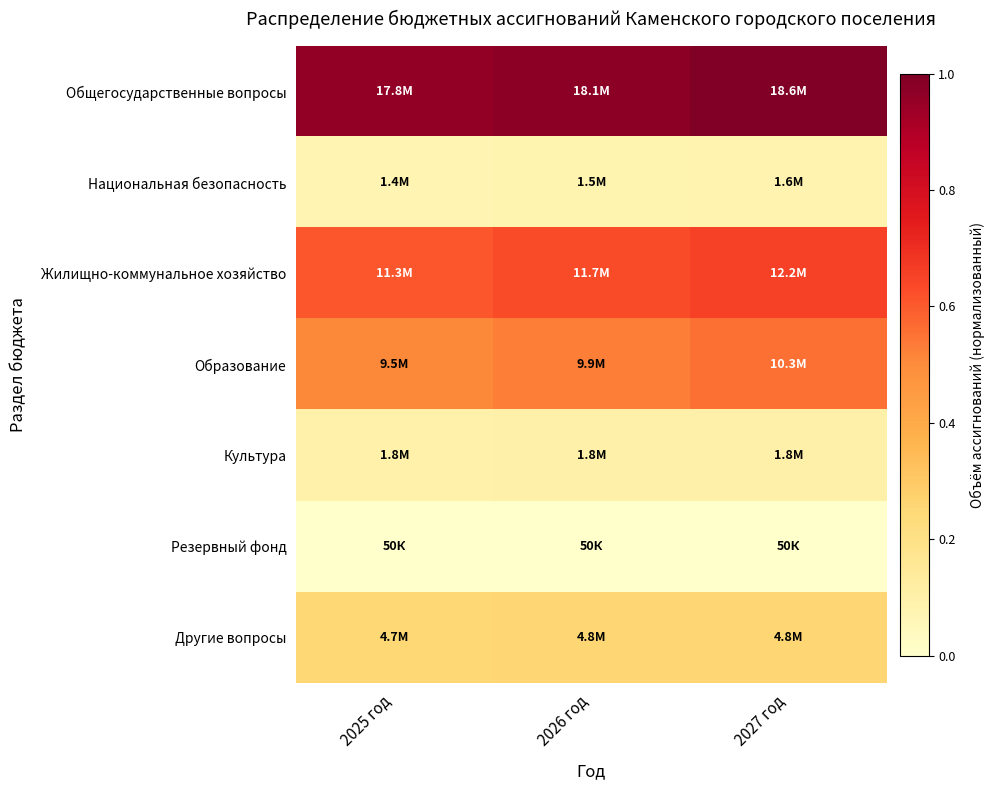

Reading left to right, transcribe all the data shown in this chart.

Общегосударственные вопросы: 2025 год=1.0	2026 год=1.0	2027 год=1.0
Национальная безопасность: 2025 год=0.1	2026 год=0.1	2027 год=0.1
Жилищно-коммунальное хозяйство: 2025 год=0.6	2026 год=0.6	2027 год=0.7
Образование: 2025 год=0.5	2026 год=0.5	2027 год=0.6
Культура: 2025 год=0.1	2026 год=0.1	2027 год=0.1
Резервный фонд: 2025 год=0.0	2026 год=0.0	2027 год=0.0
Другие вопросы: 2025 год=0.3	2026 год=0.3	2027 год=0.3